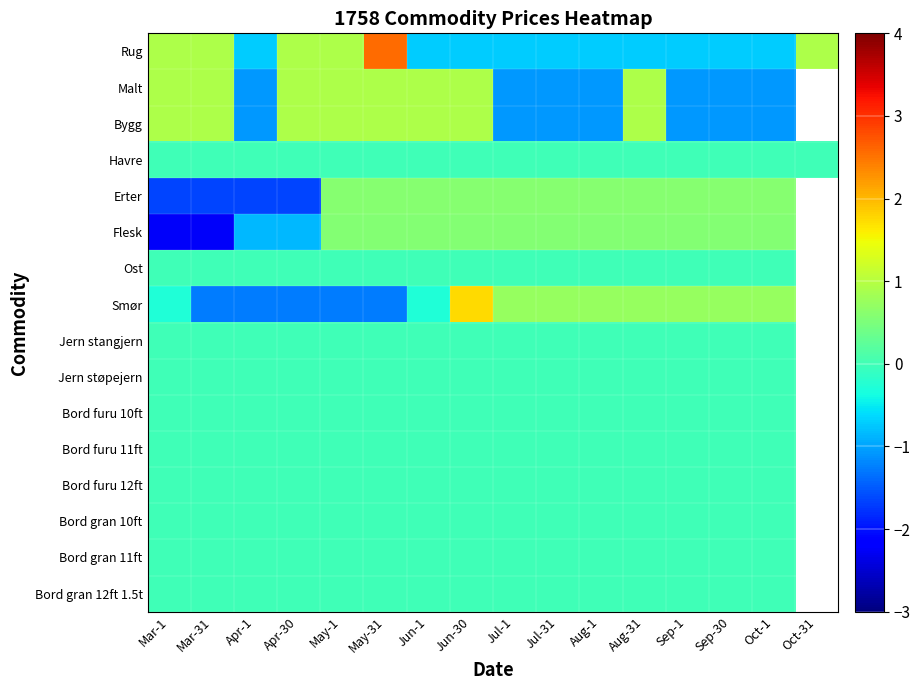

Read the Malt value at Jun-1.

0.9